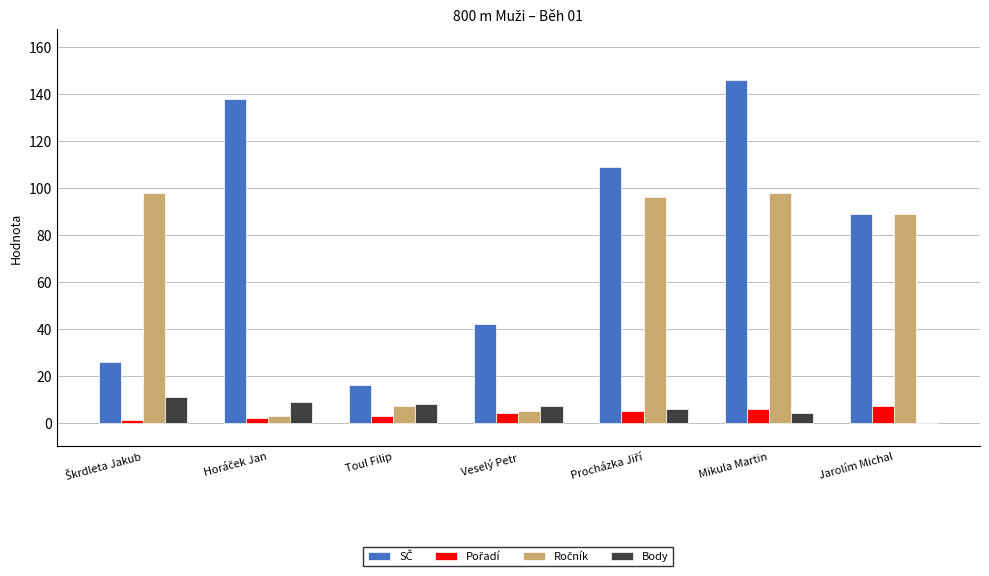

Is it true that Body equals 8 at Toul Filip?

True